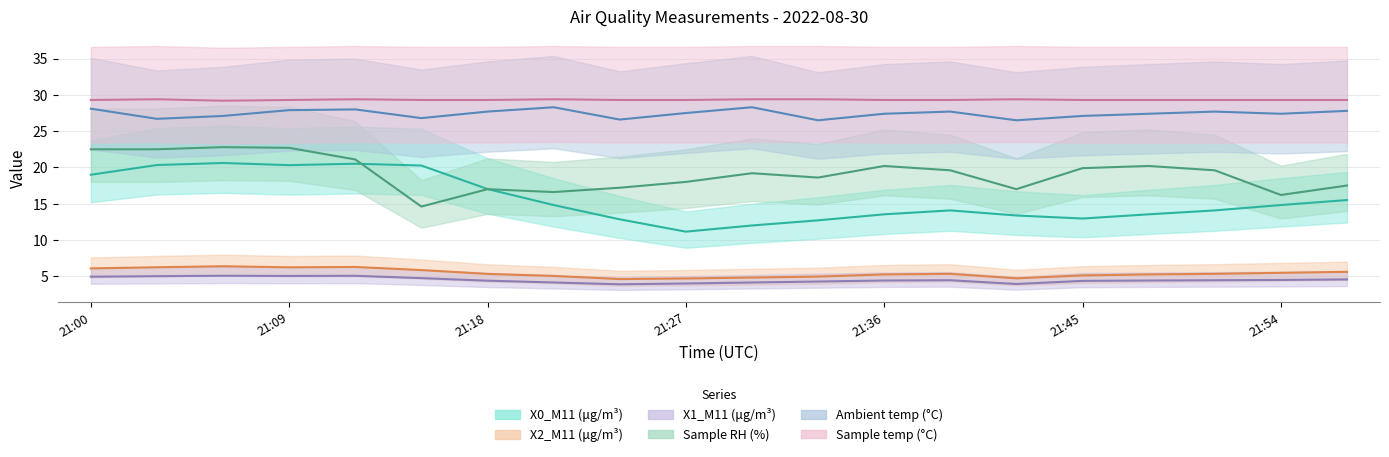

At how many categories does at least one series exceed 4?

20